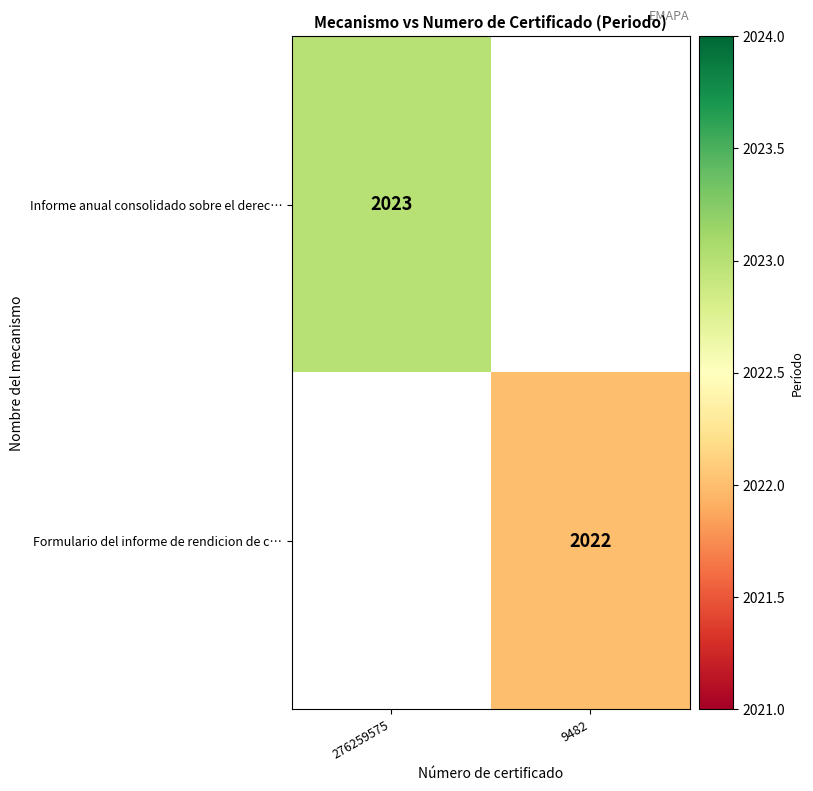

True or false: Formulario del informe de rendicion de c… has a value of 2022 at 9482.

True